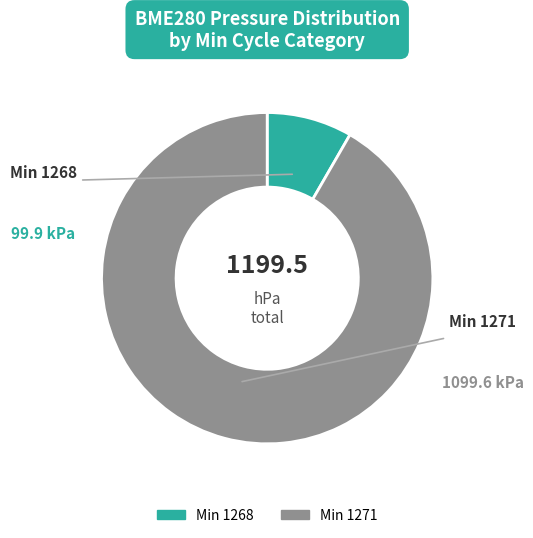

Is there a majority slice in this chart?

Yes